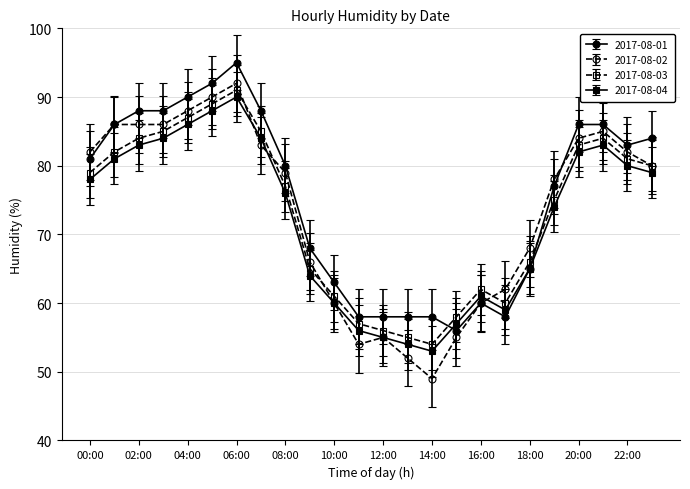

At how many categories does at least one series exceed 73?

14